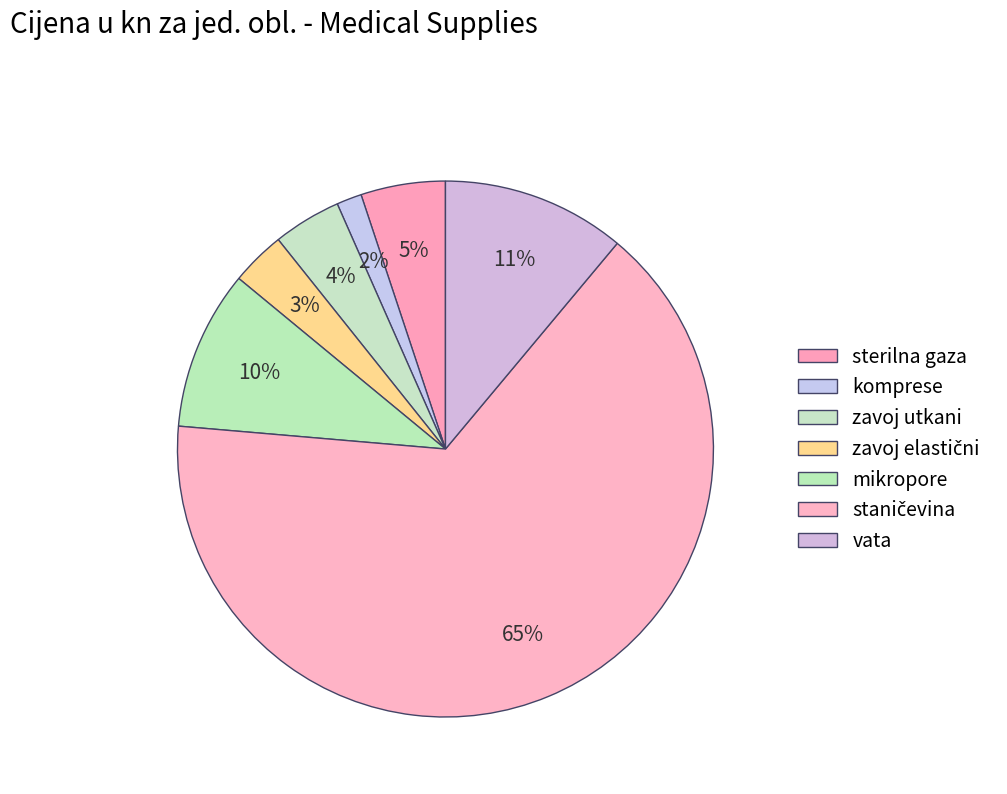

Does komprese represent more than half of the total?

No